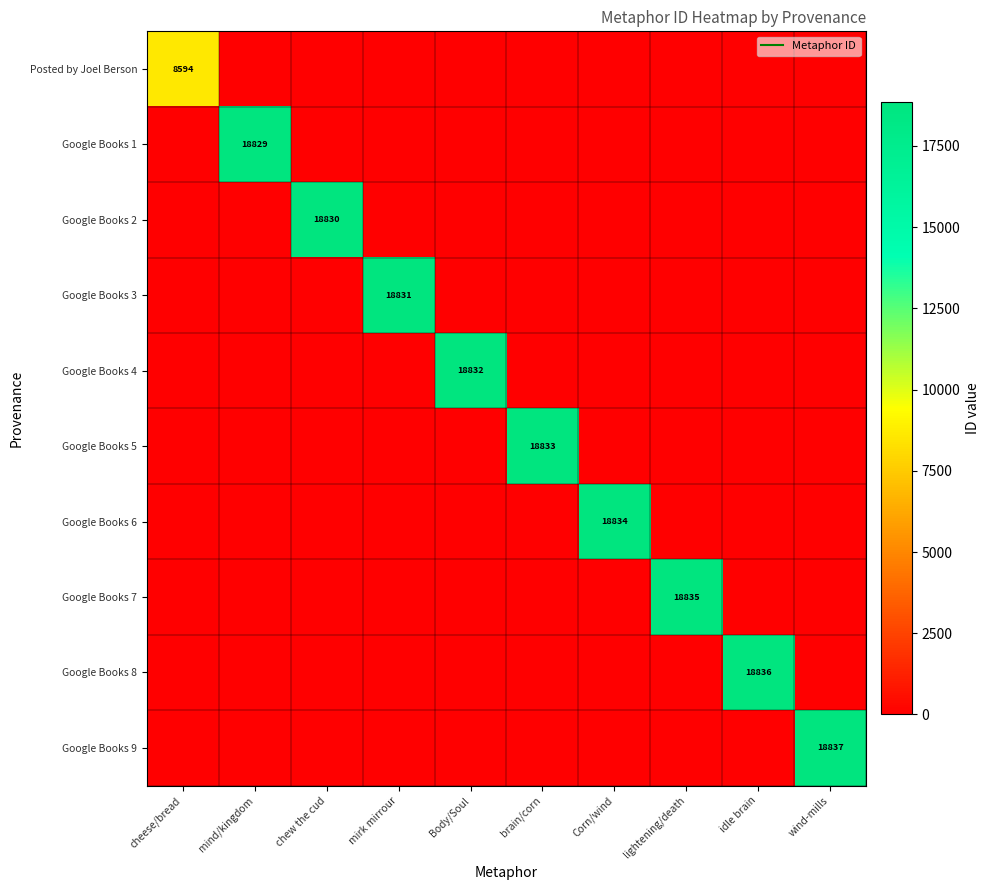

At which category does the chart reach its minimum across all series?

mind/kingdom